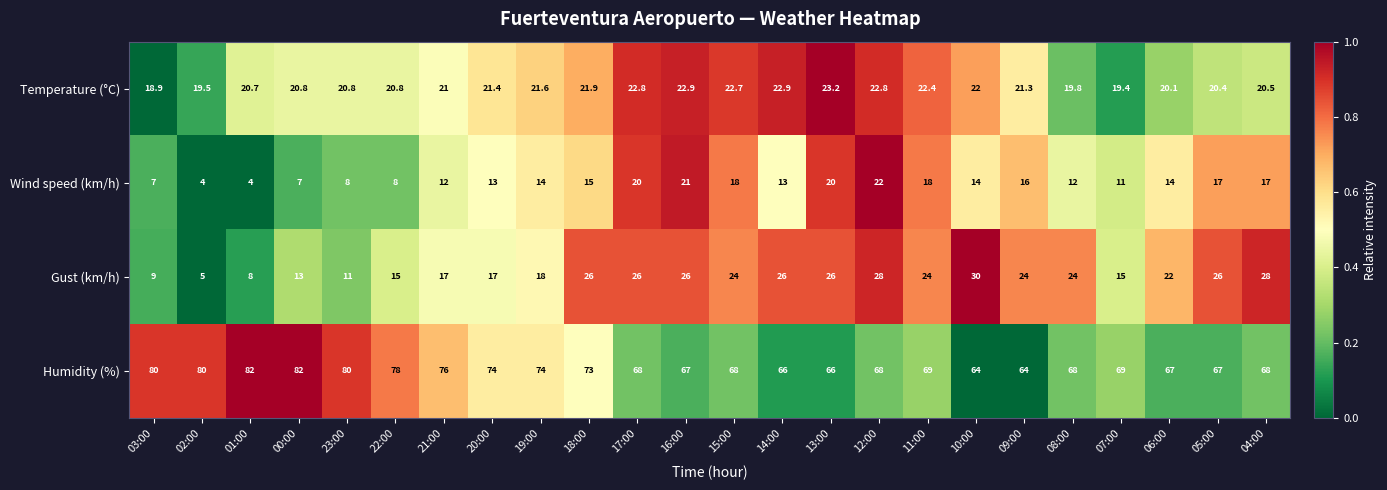

At which category is the sum across all series the highest?

12:00